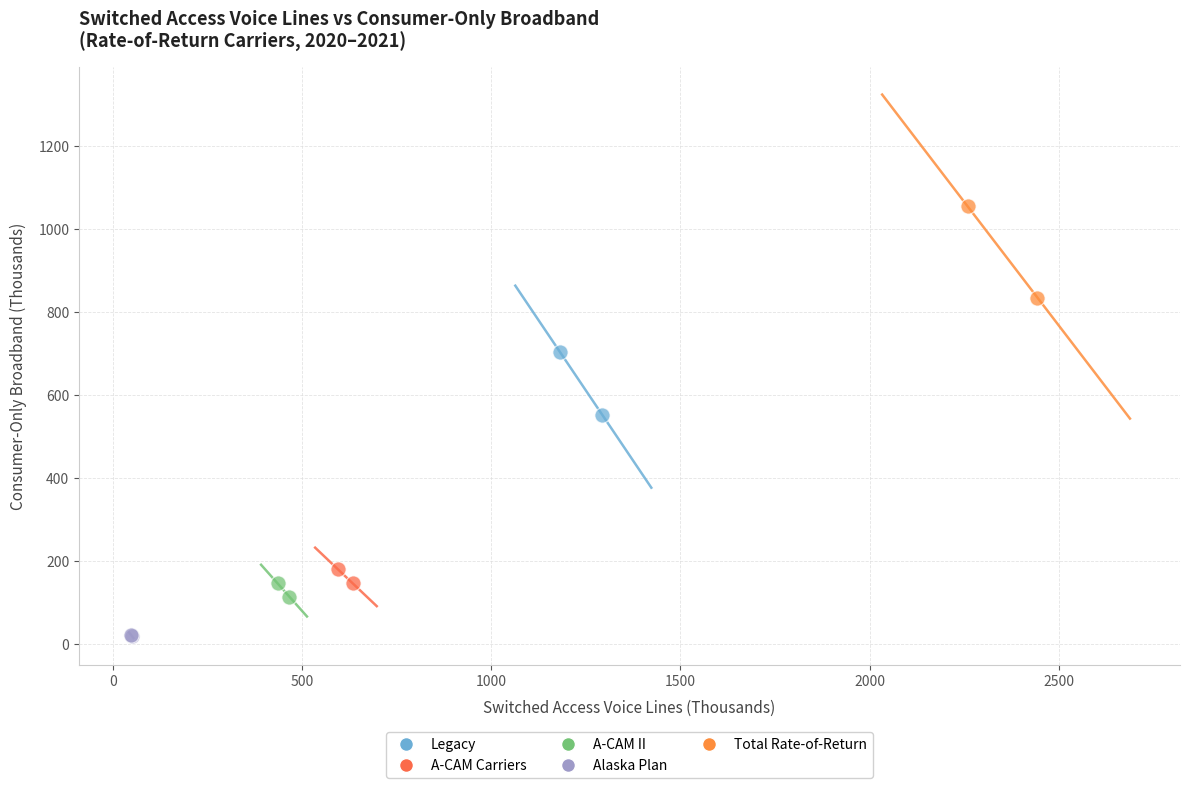

Which series contains the highest Y value?

Total Rate-of-Return